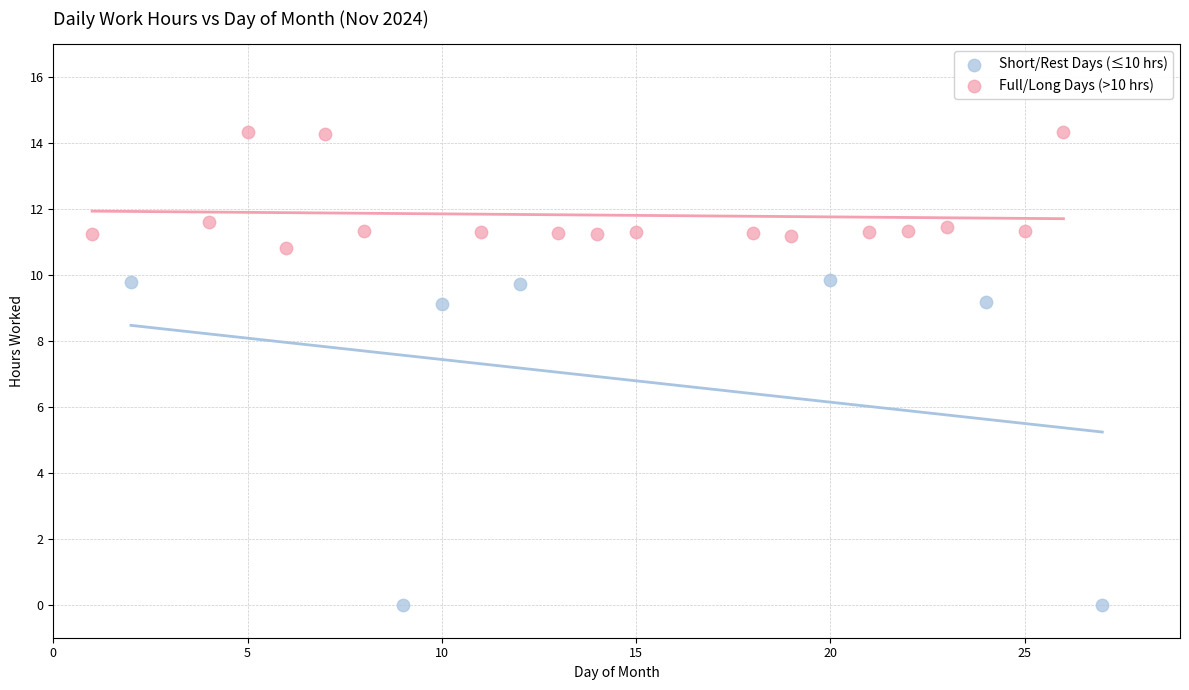

Which series reaches the minimum Y coordinate?

Short/Rest Days (≤10 hrs)